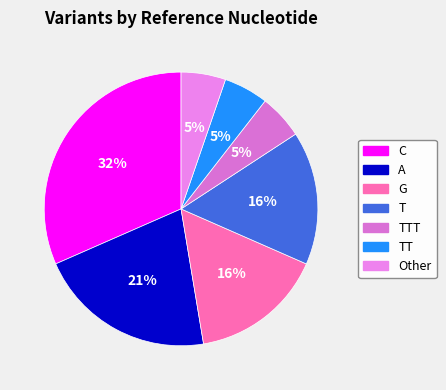

How many segments does this pie chart have?

7